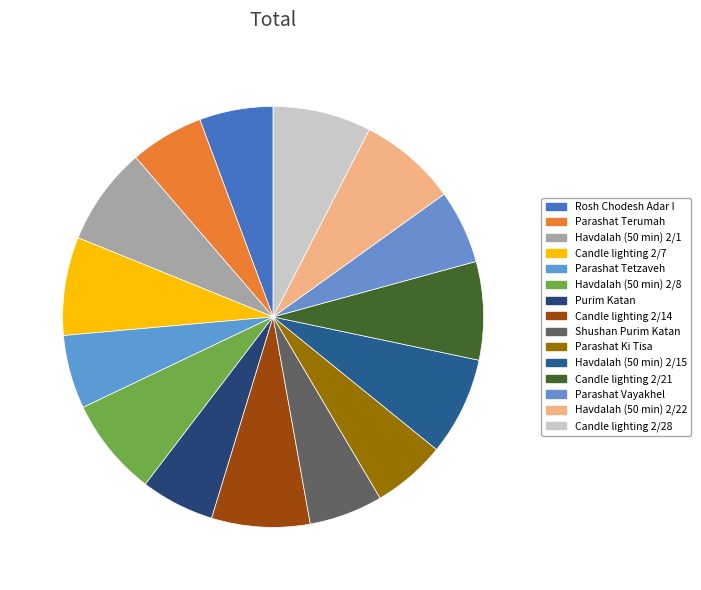

To the nearest percent, what is the combined percentage of Purim Katan and Candle lighting 2/7?

13%